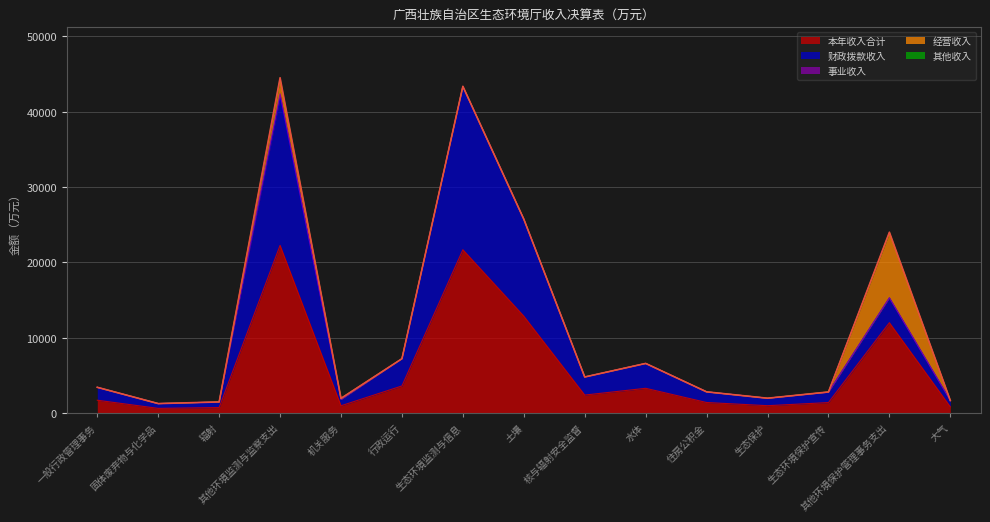

How many data points in 本年收入合计 are above 1715?

8